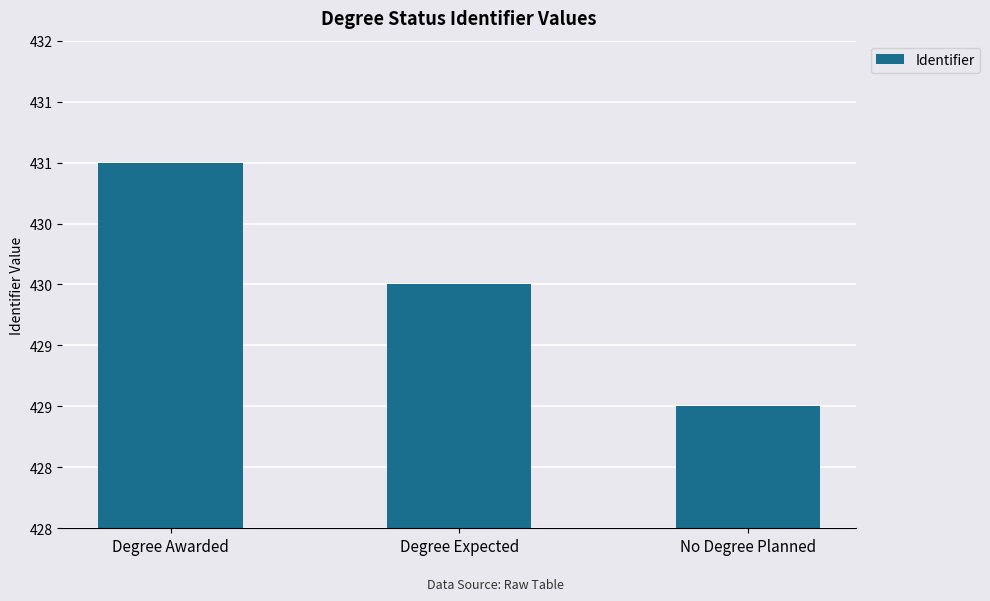

Between Degree Expected and Degree Awarded, which is larger?

Degree Awarded